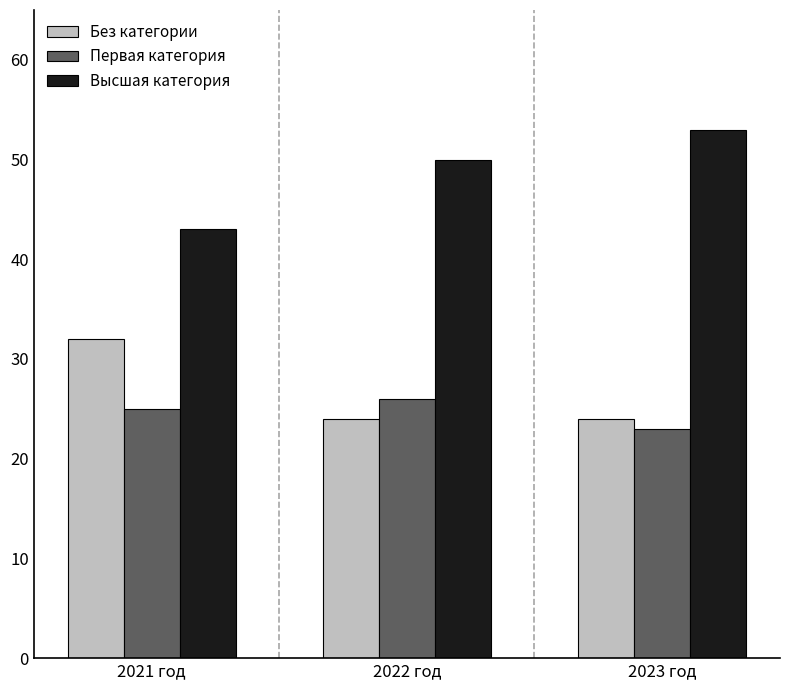

How many bars are there in each group?

3